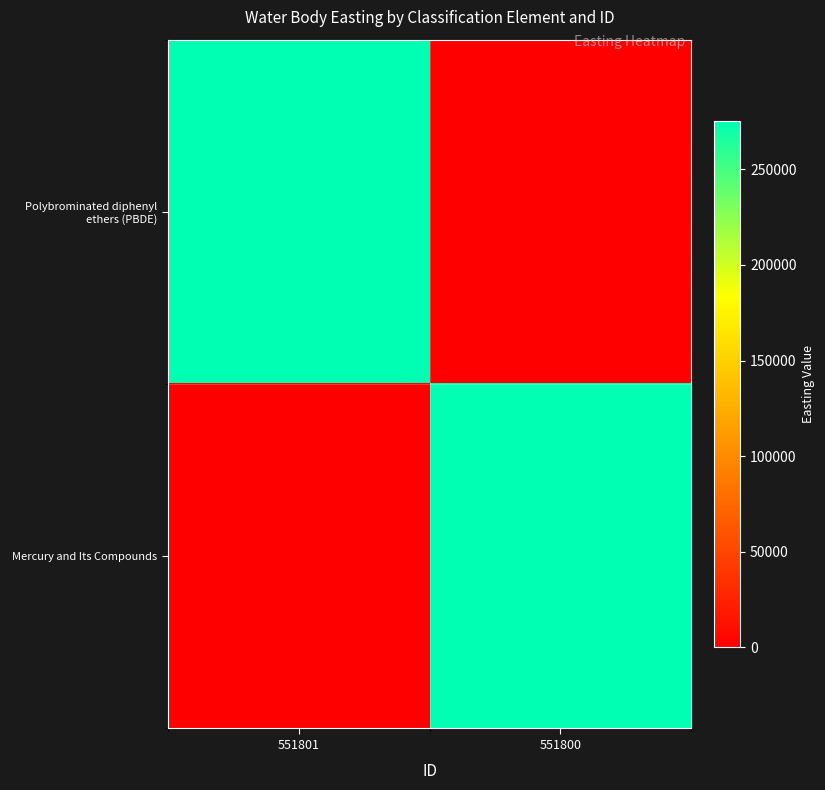

Reading right to left, what are all the values shown in this chart?

Polybrominated diphenyl ethers (PBDE): 551800=0	551801=275405
Mercury and Its Compounds: 551800=275405	551801=0